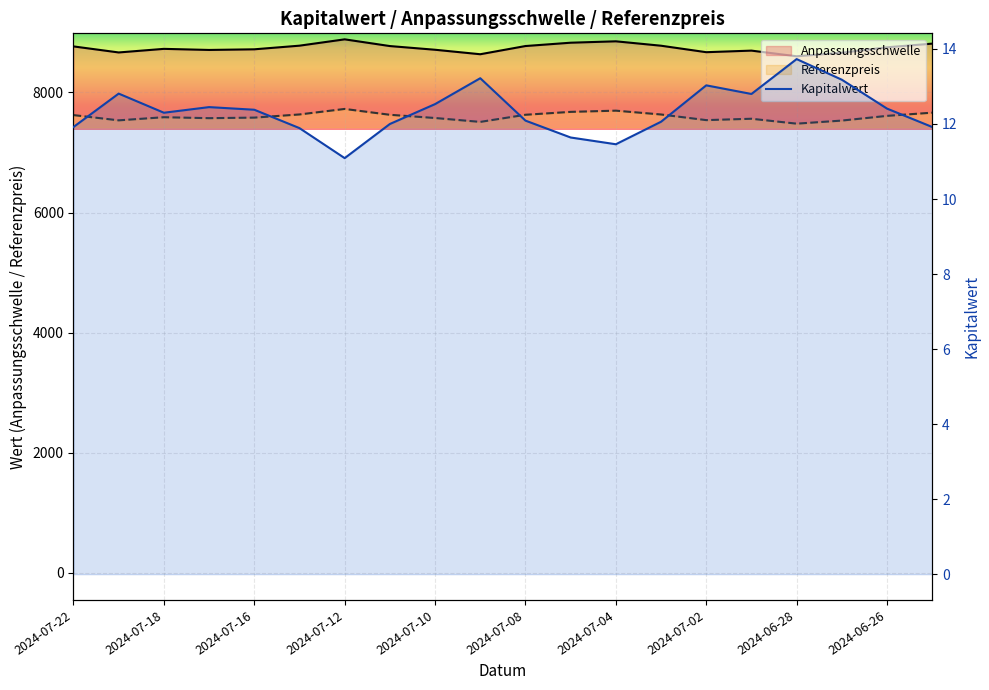

What is the label of the 9th point from the right?

2024-07-05